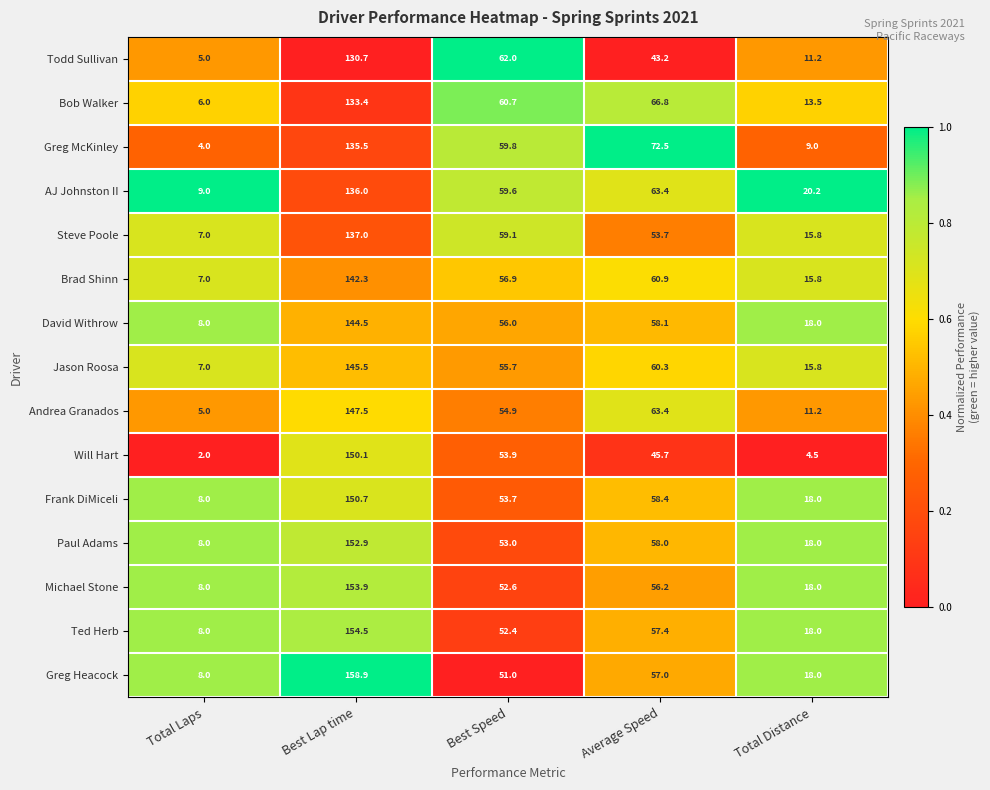

How many series are shown in this chart?

15